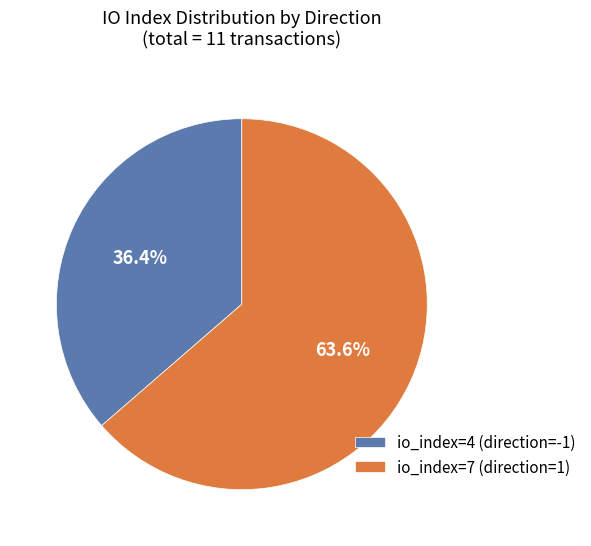

True or false: io_index=4 (direction=-1) accounts for 36% of the total.

True